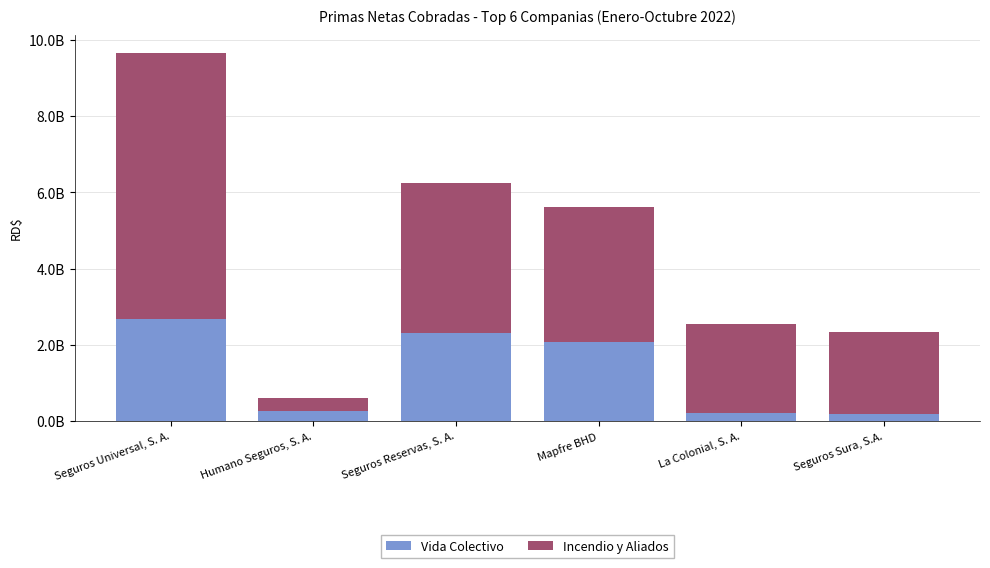

The value of Incendio y Aliados at Seguros Sura, S.A. is 3686076513.4. True or false?

False